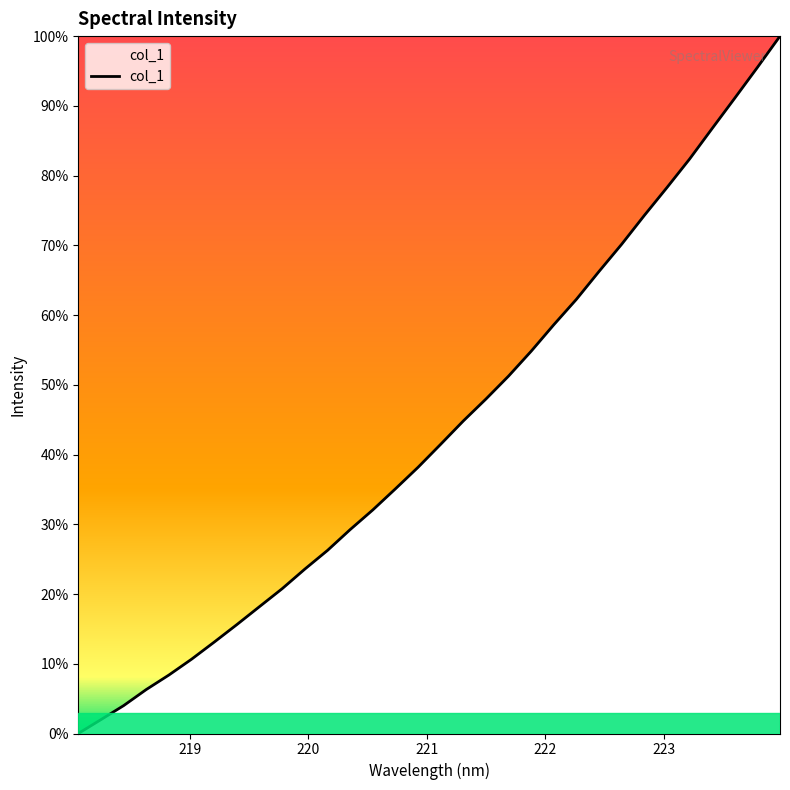

What is the difference between the maximum and minimum values?

100.0